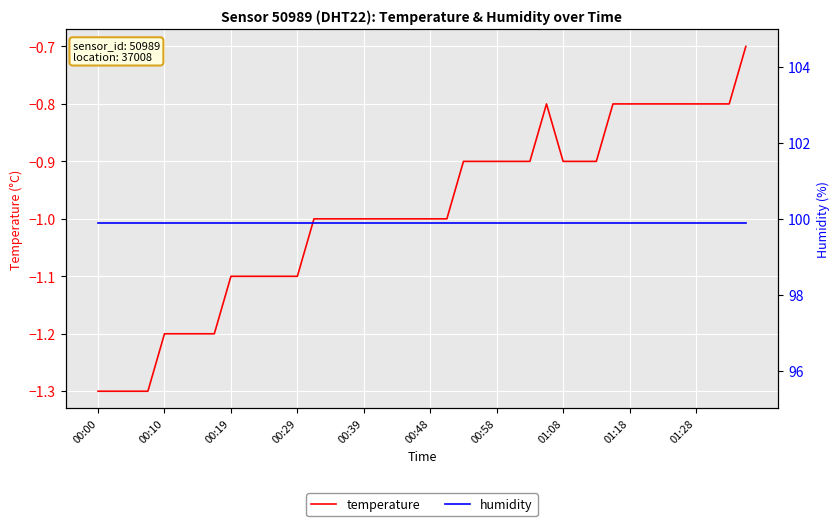

True or false: temperature and humidity cross at least once.

False